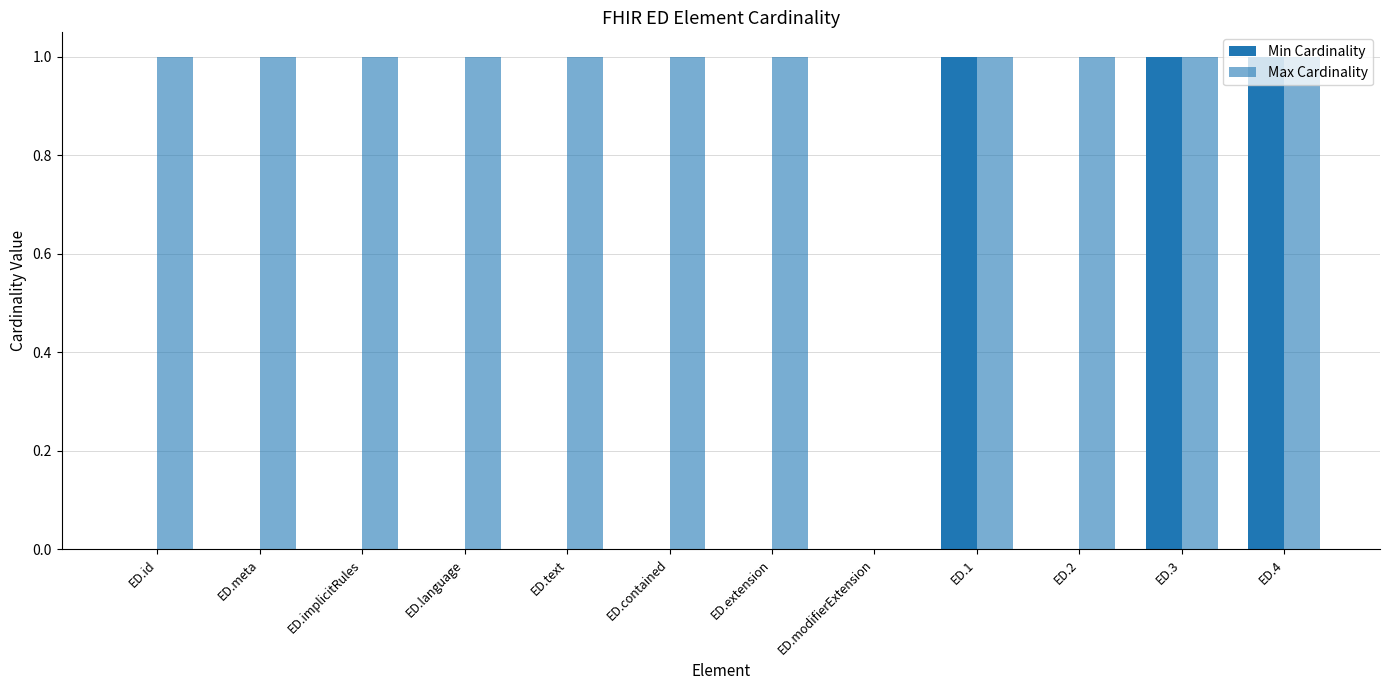

How many groups of bars are there?

12